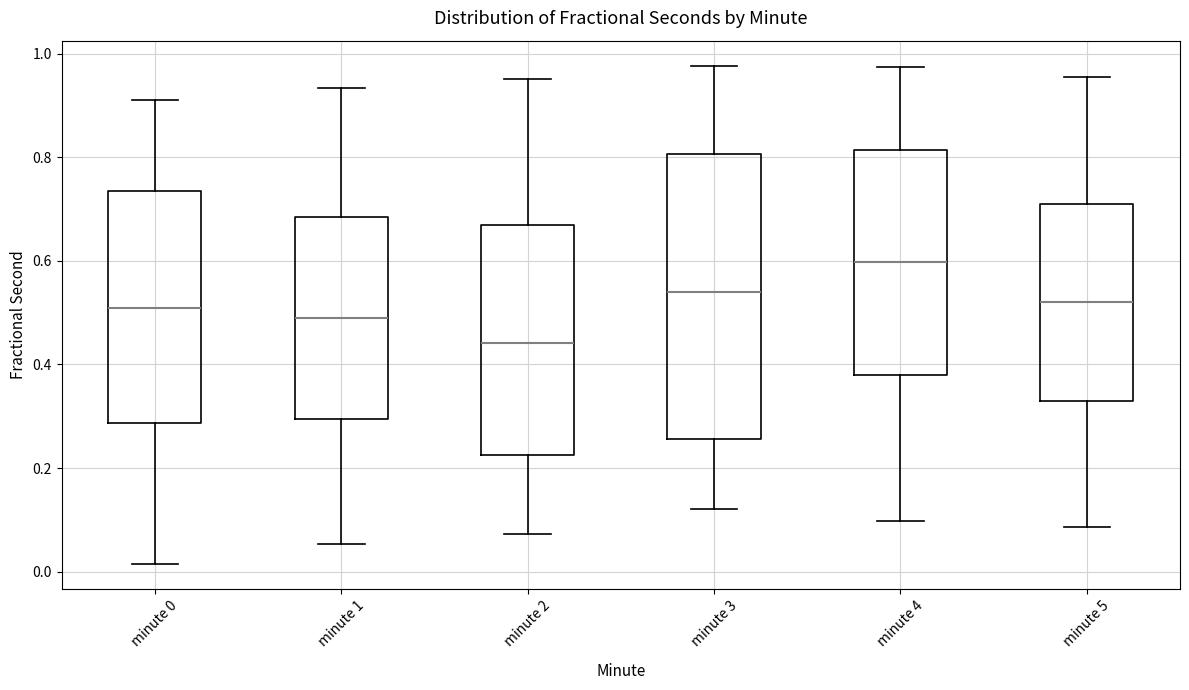

Reading left to right, transcribe this box plot: for each box, give where its median line is, the range the box spans, and where its two whiskers end, as read against the y-axis. The values are not printed on the chart, so give them approximately, as read against the axis.

minute 0: median 0.50, box 0.28 to 0.74, whiskers 0.02 to 0.90
minute 1: median 0.48, box 0.30 to 0.68, whiskers 0.06 to 0.94
minute 2: median 0.44, box 0.22 to 0.66, whiskers 0.08 to 0.96
minute 3: median 0.54, box 0.26 to 0.80, whiskers 0.12 to 0.98
minute 4: median 0.60, box 0.38 to 0.82, whiskers 0.10 to 0.98
minute 5: median 0.52, box 0.34 to 0.70, whiskers 0.08 to 0.96